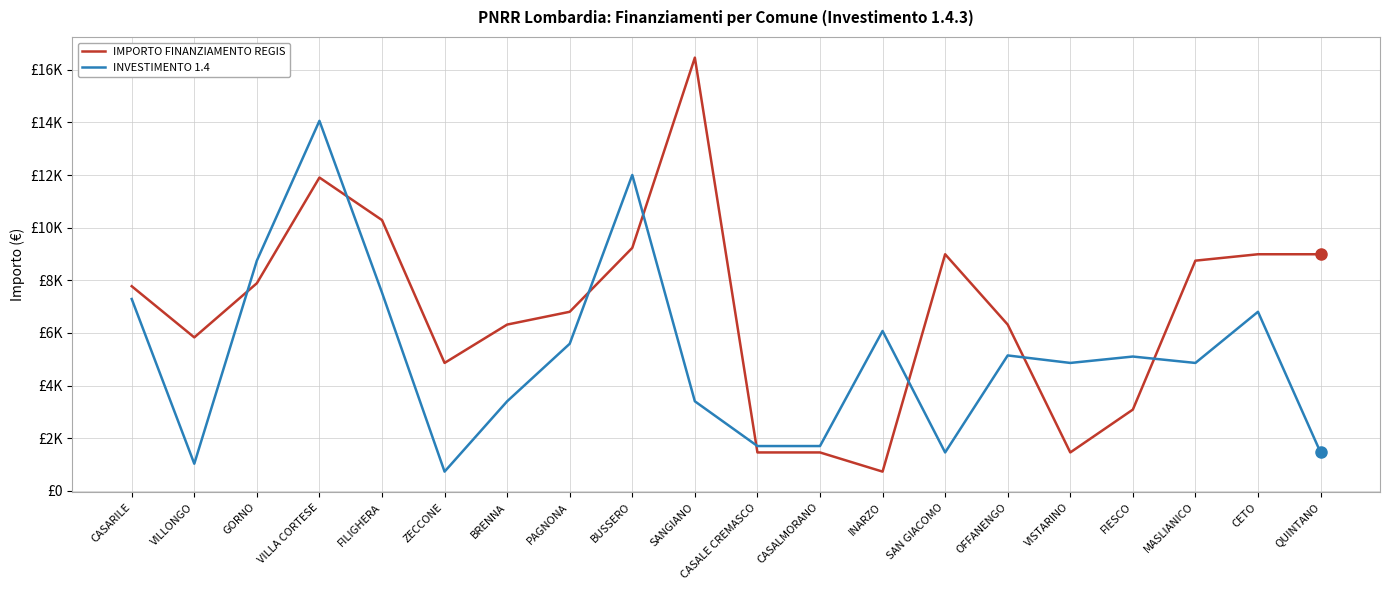

What is the difference between the maximum and minimum values in the INVESTIMENTO 1.4 series?

13334